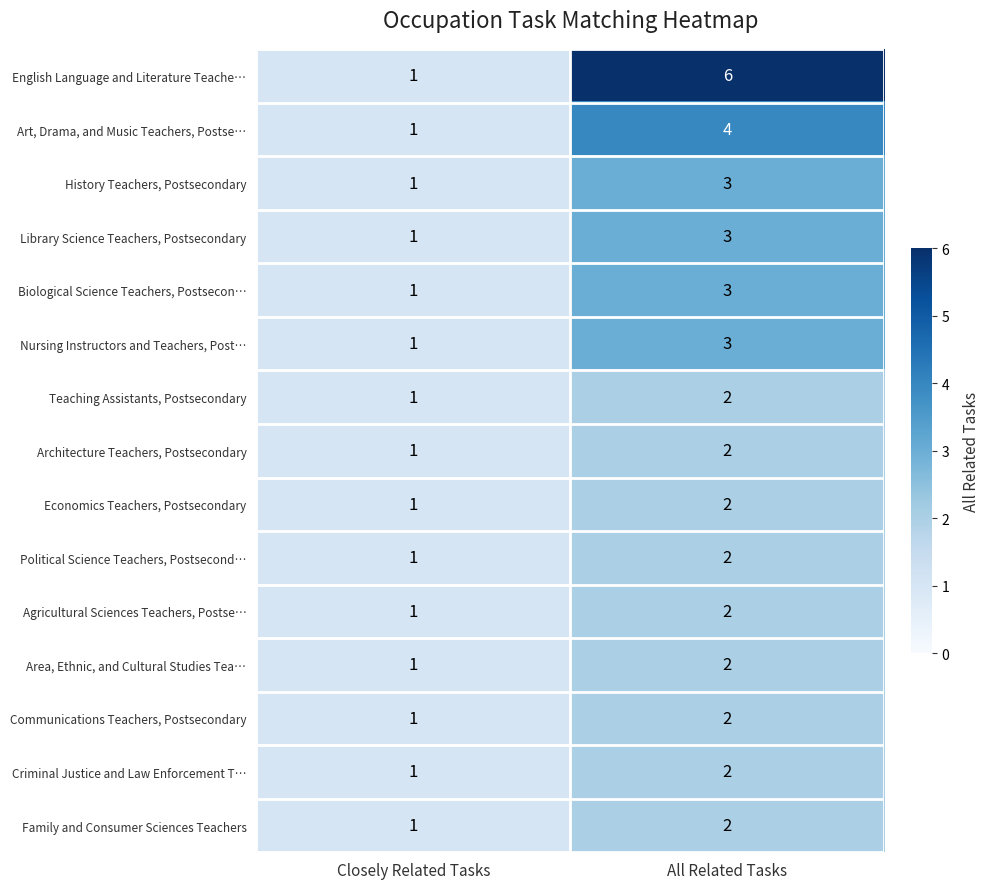

Which series has the largest total across all categories?

English Language and Literature Teache…